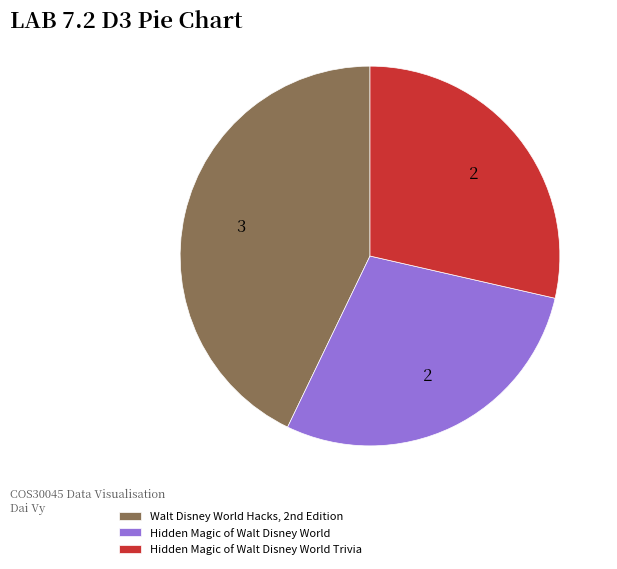

Is it true that Hidden Magic of Walt Disney World is 29% of the pie?

True